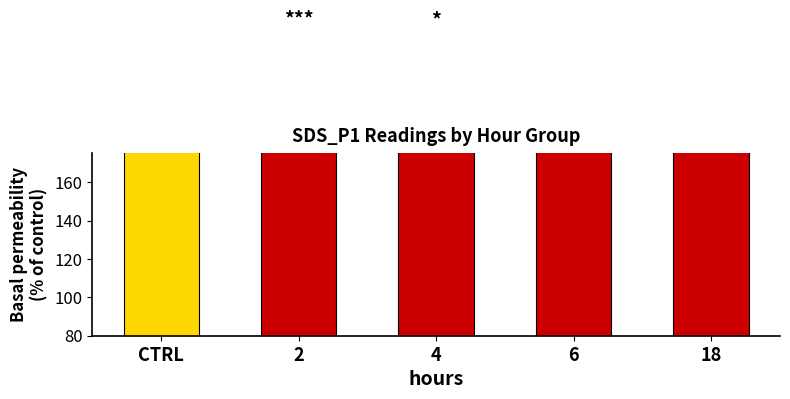

What position from the right is 2?

4